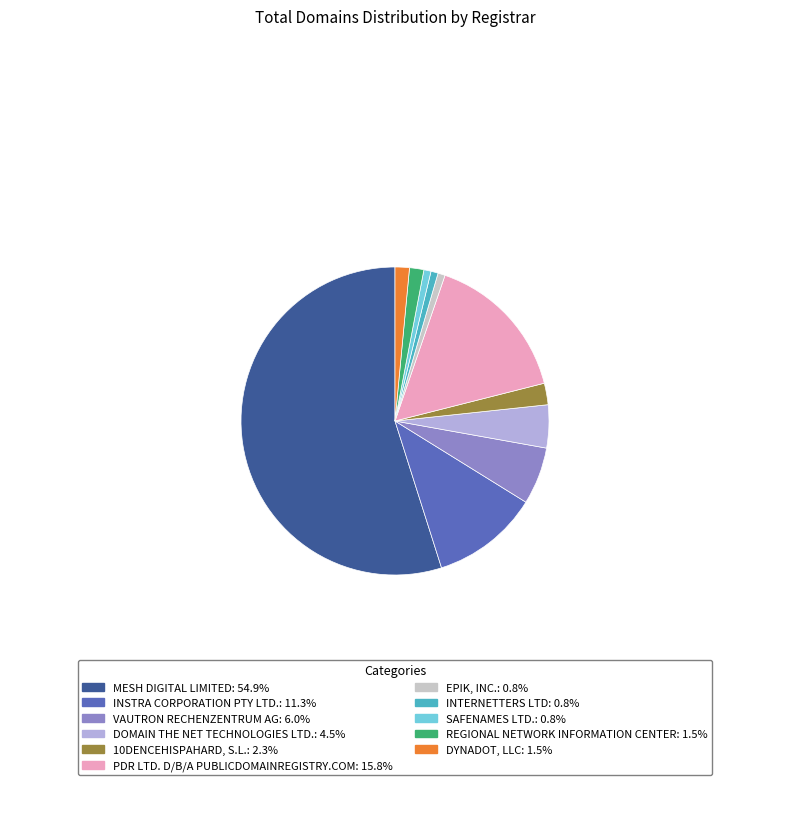

Is there a majority slice in this chart?

Yes